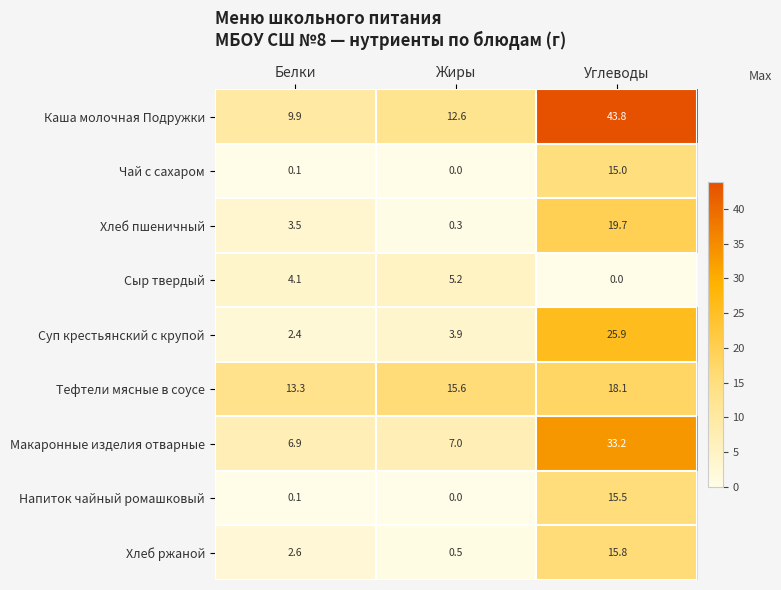

What is the sum of all Макаронные изделия отварные values?

47.1